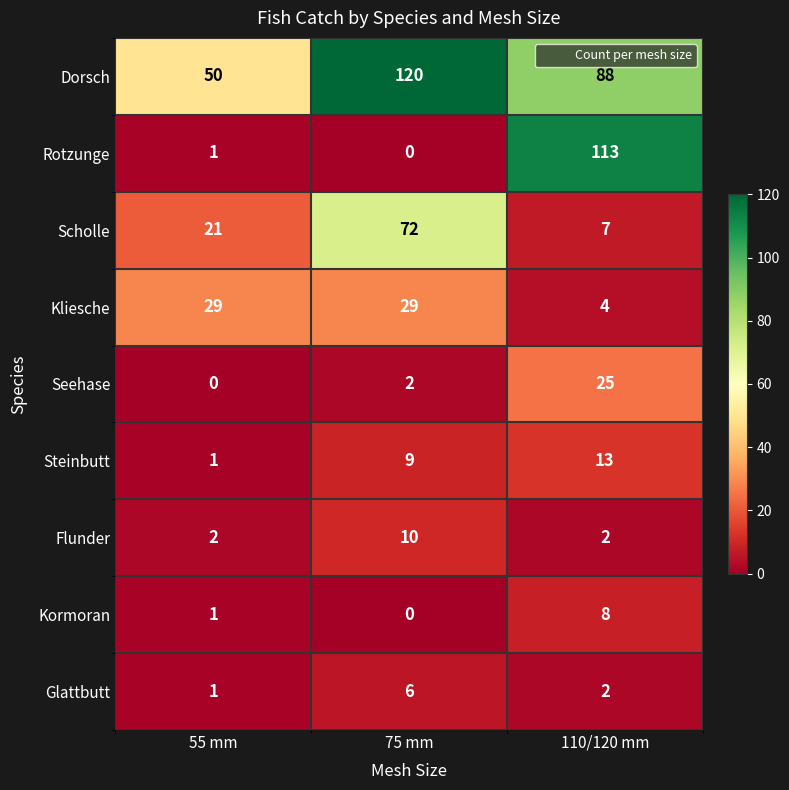

Which series has the largest range (max minus min)?

Rotzunge